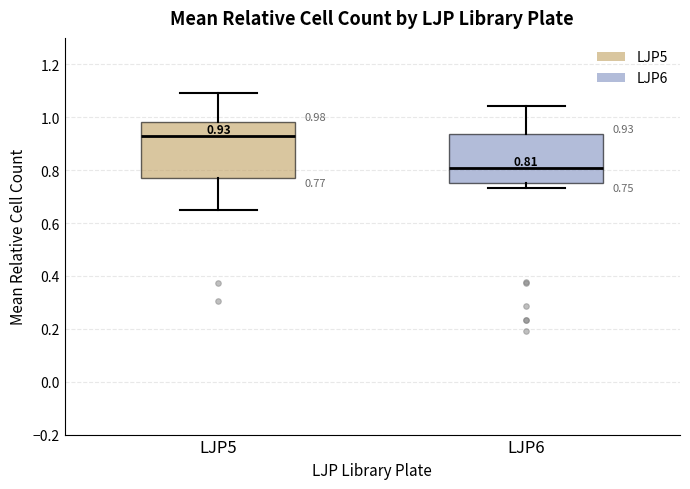

Comparing the boxes themselves (not the whiskers), which one is the tallest?

LJP5